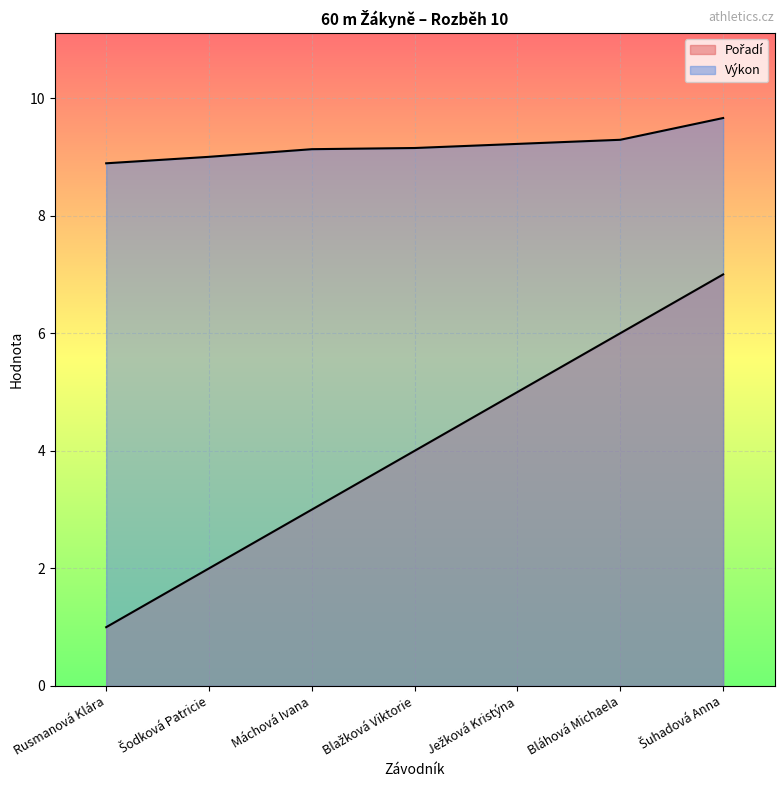

What are all the series names shown in the legend?

Pořadí, Výkon